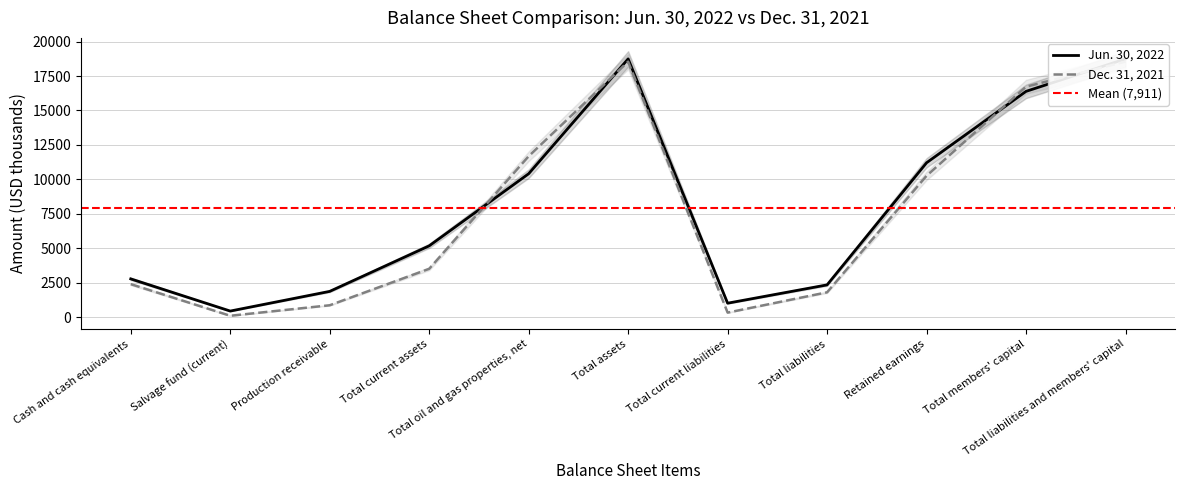

Read the Dec. 31, 2021 value at Total members' capital, to the nearest 10.

16720